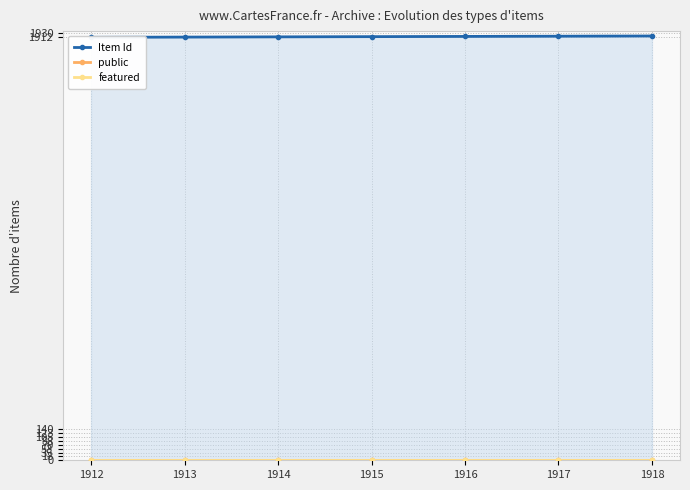

What is the value of the public point at the 6th from the left?

1